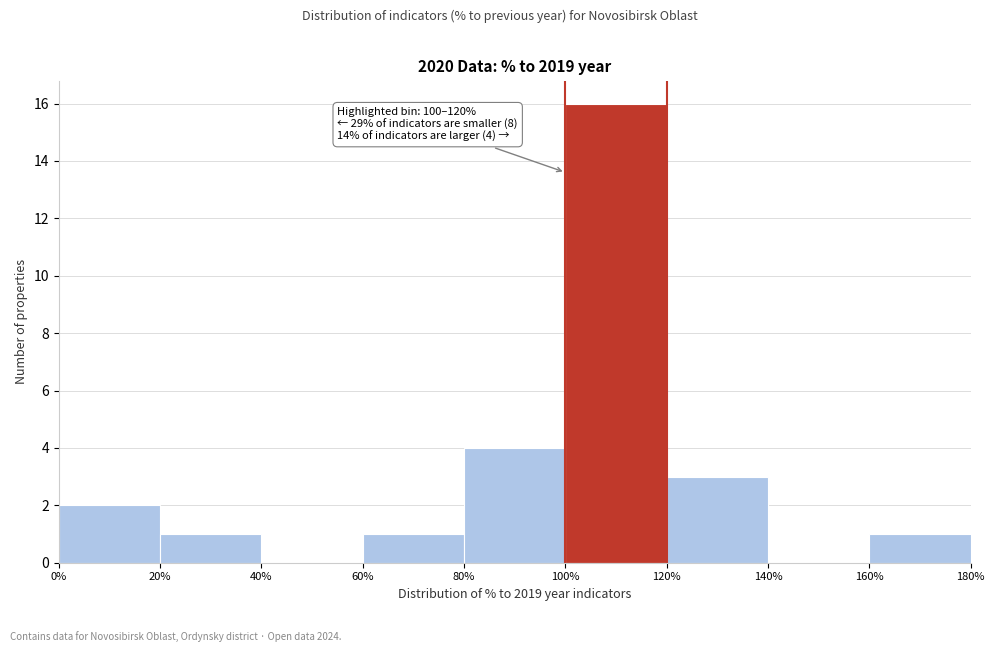

Which range on the x-axis has the tallest bar?

100% to 120%